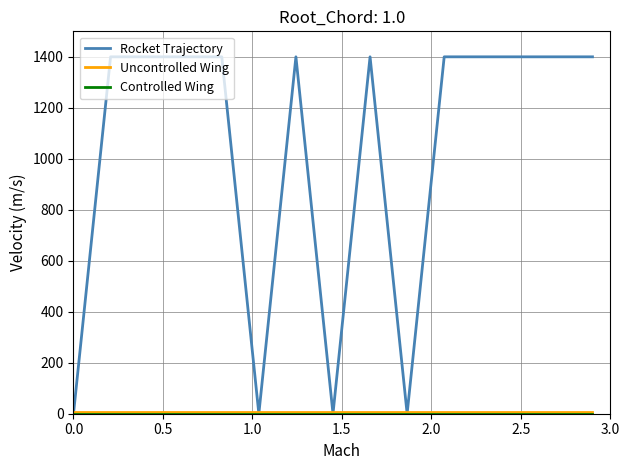

Which series has the largest total across all categories?

Rocket Trajectory